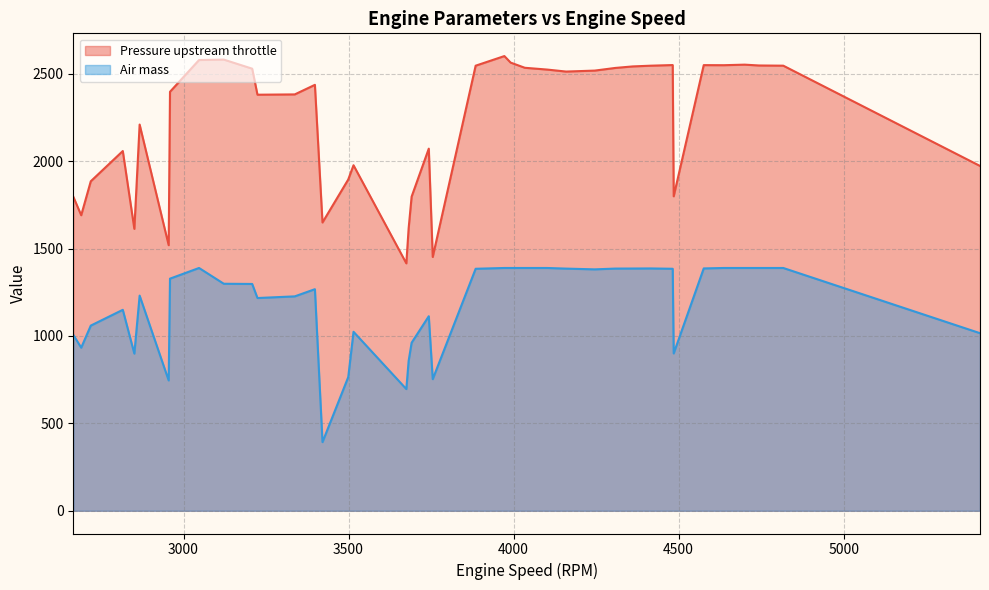

List the series in order of their peak value, highest first.

Pressure upstream throttle, Air mass